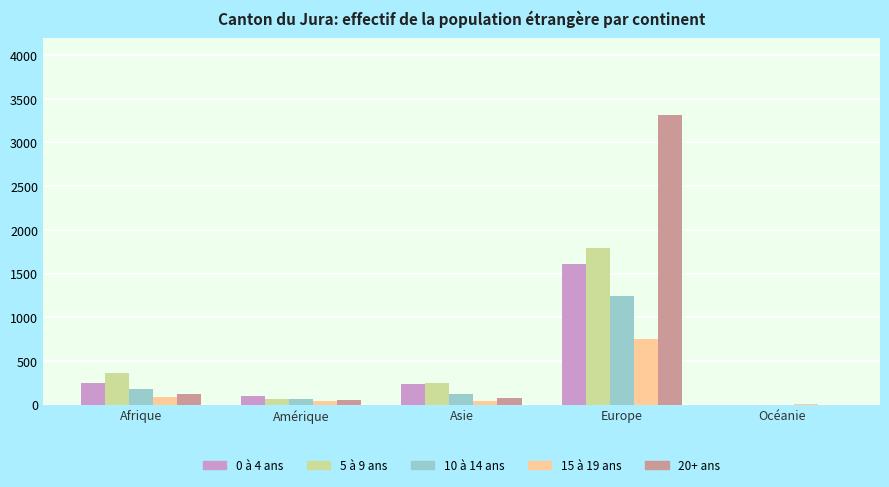

Is it true that 5 à 9 ans equals 356 at Afrique?

True